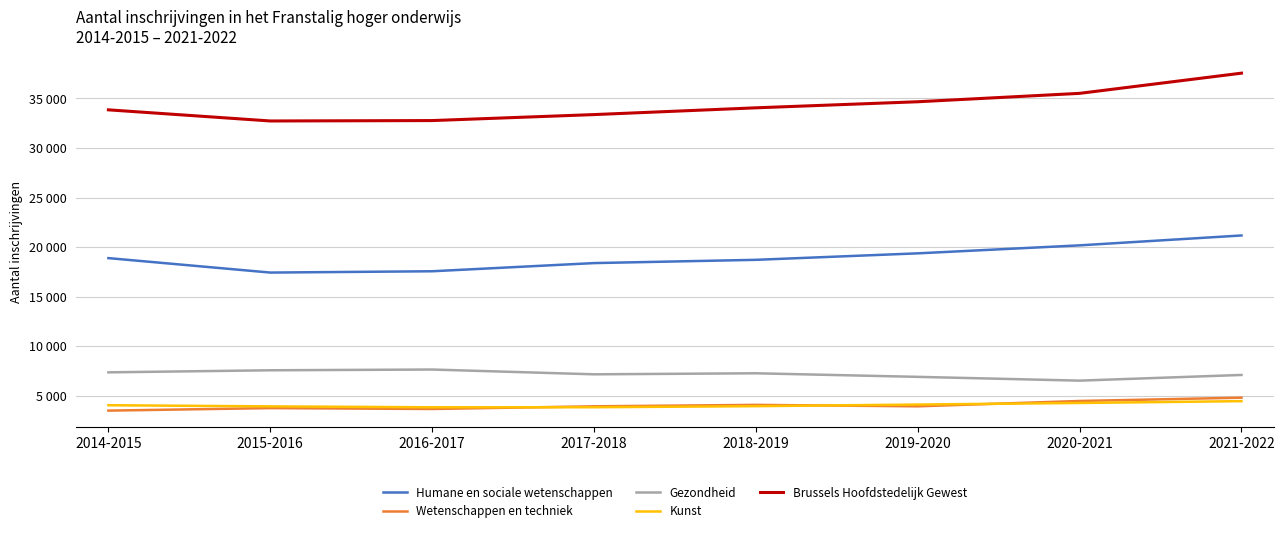

Does the chart have visible grid lines?

Yes